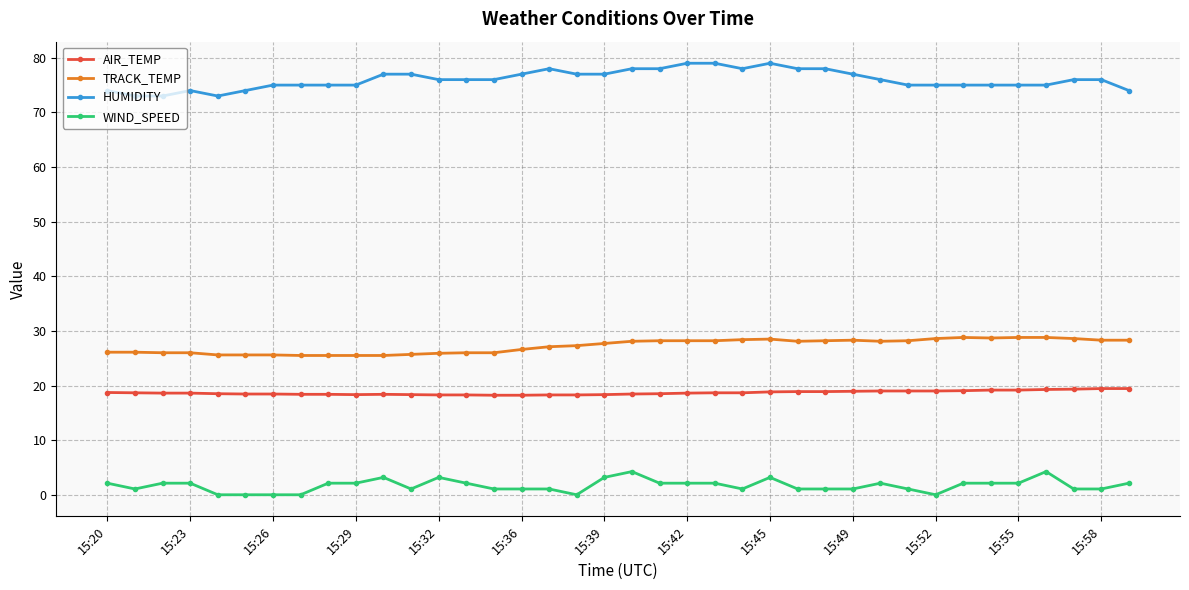

What is the value of the AIR_TEMP point at the 26th from the left?

18.9